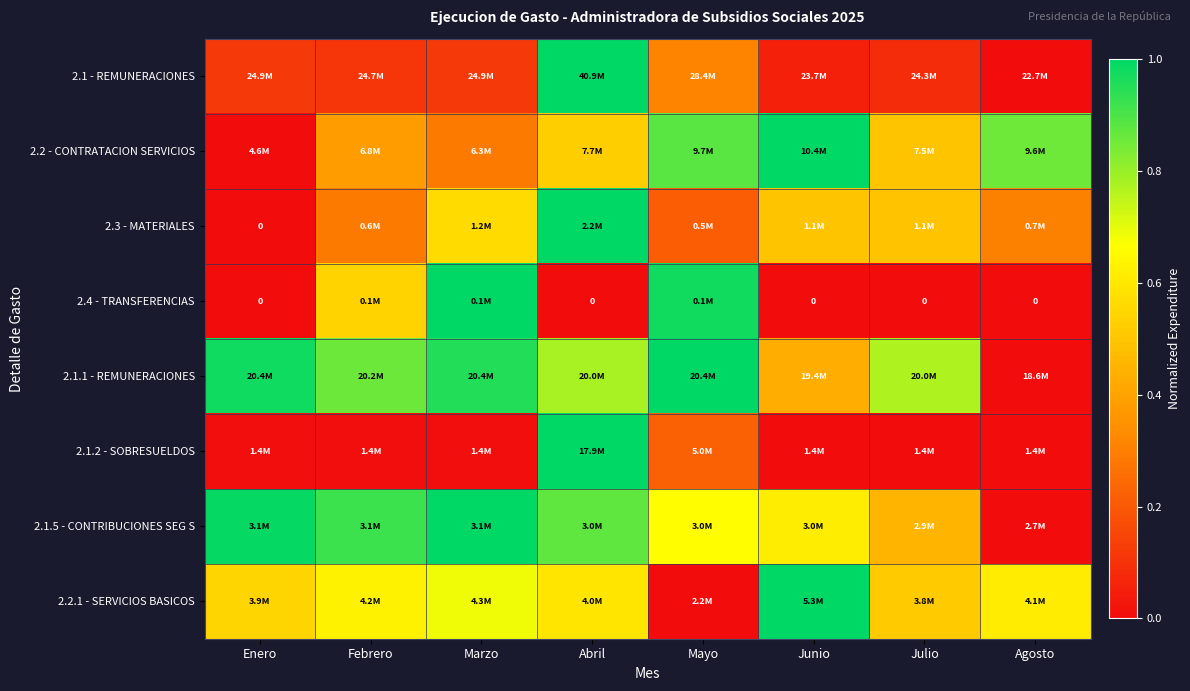

The 2.4 - TRANSFERENCIAS series shows 0.5 at Marzo. True or false?

False